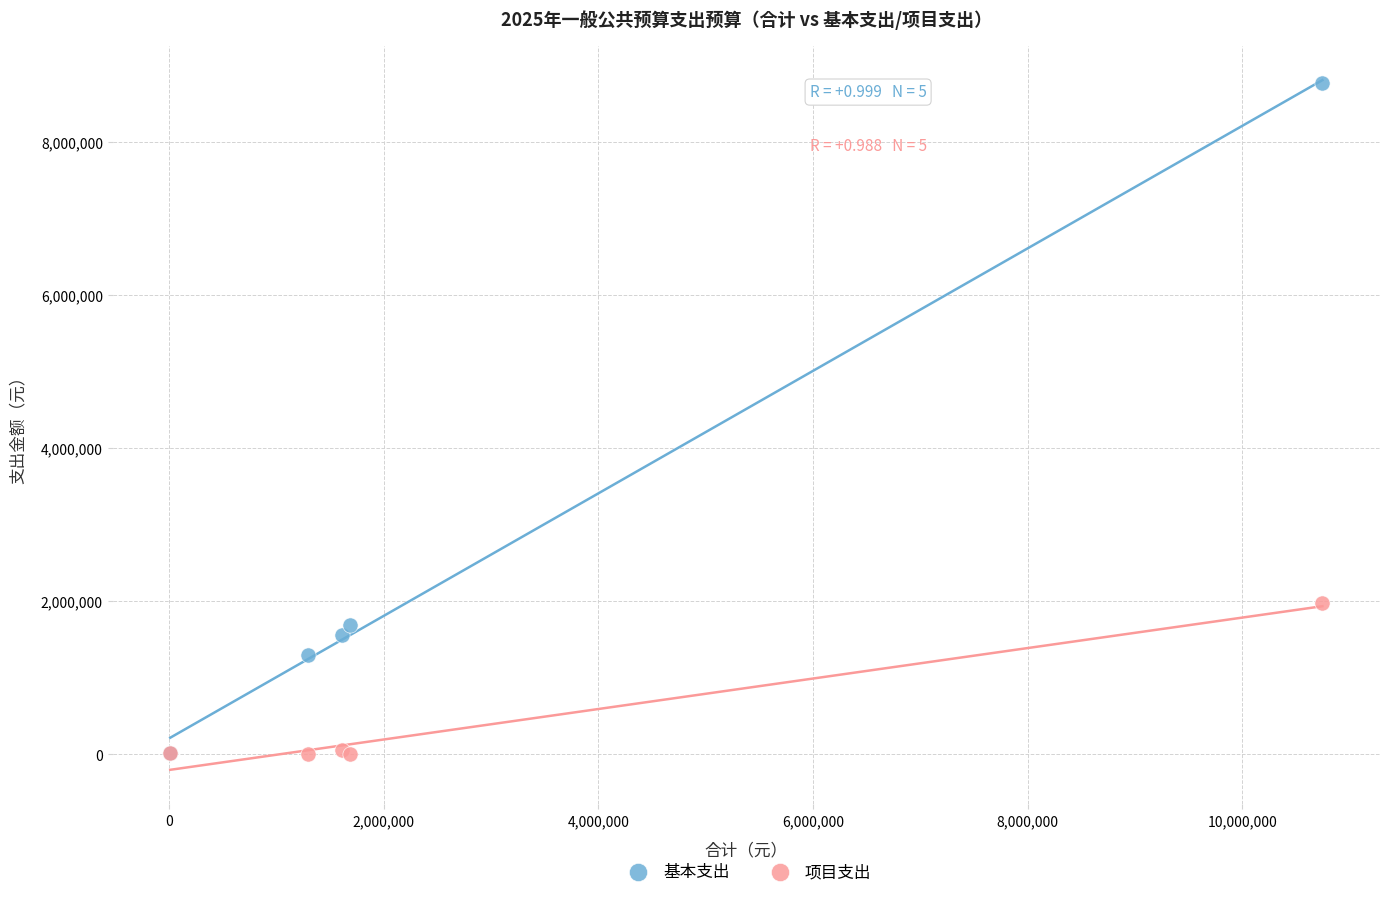

In the 基本支出 series, what Y value is closest to 4392533?

1686924.0